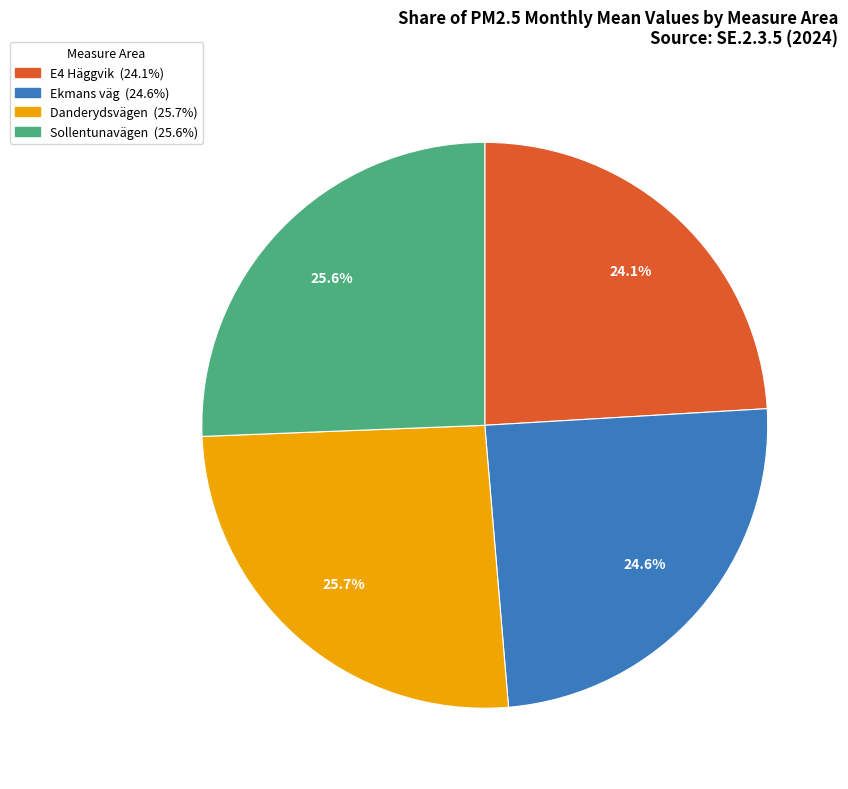

Is E4 Häggvik the majority of the pie?

No